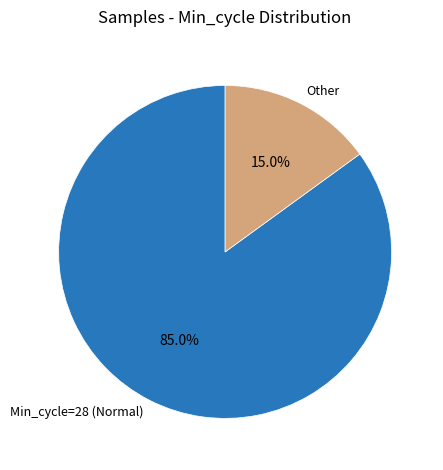

Does any single category account for the majority?

Yes